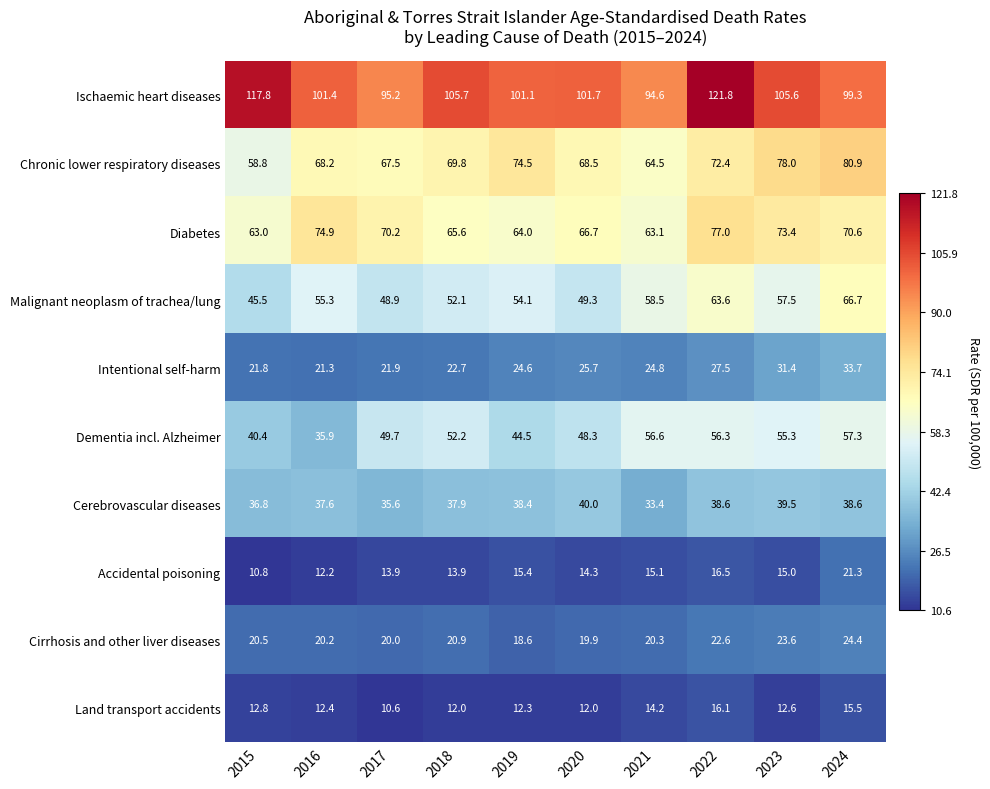

What is the difference between the maximum and minimum values in the Malignant neoplasm of trachea/lung series?

21.2